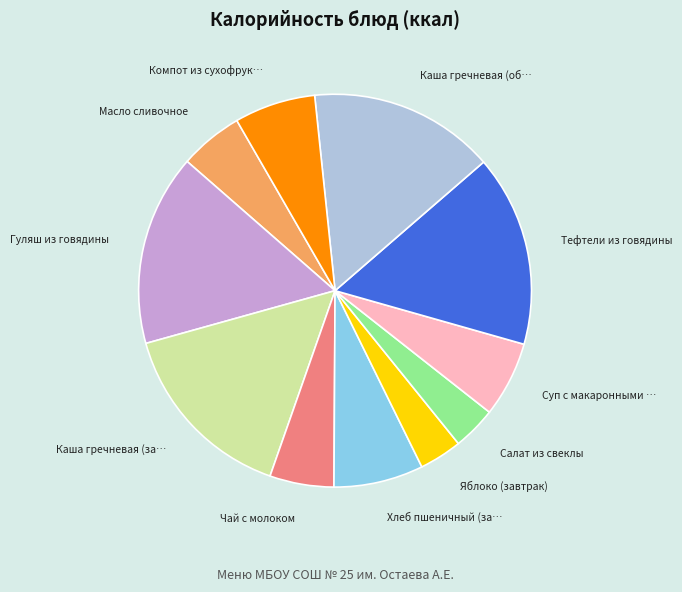

Is there a majority slice in this chart?

No